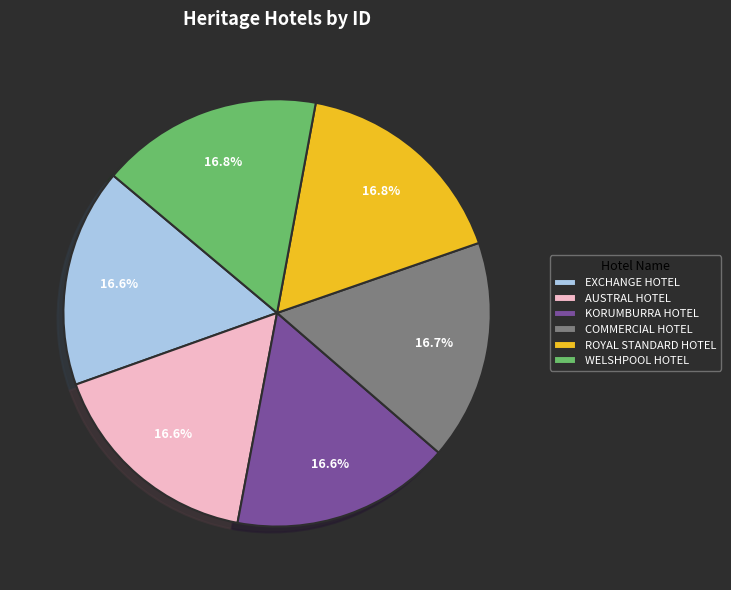

Does EXCHANGE HOTEL represent more than half of the total?

No